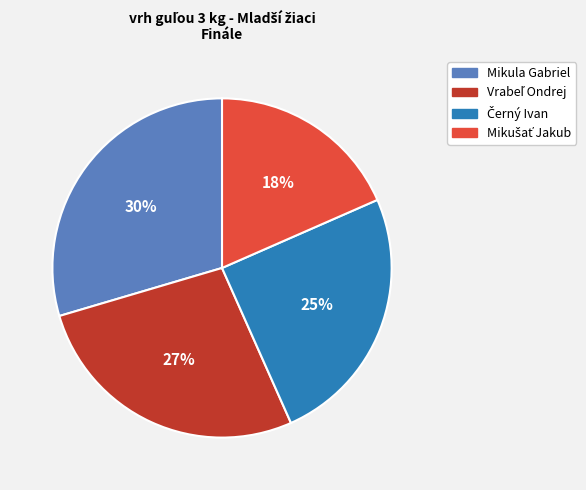

To the nearest percent, what percentage of the pie is Mikula Gabriel?

30%